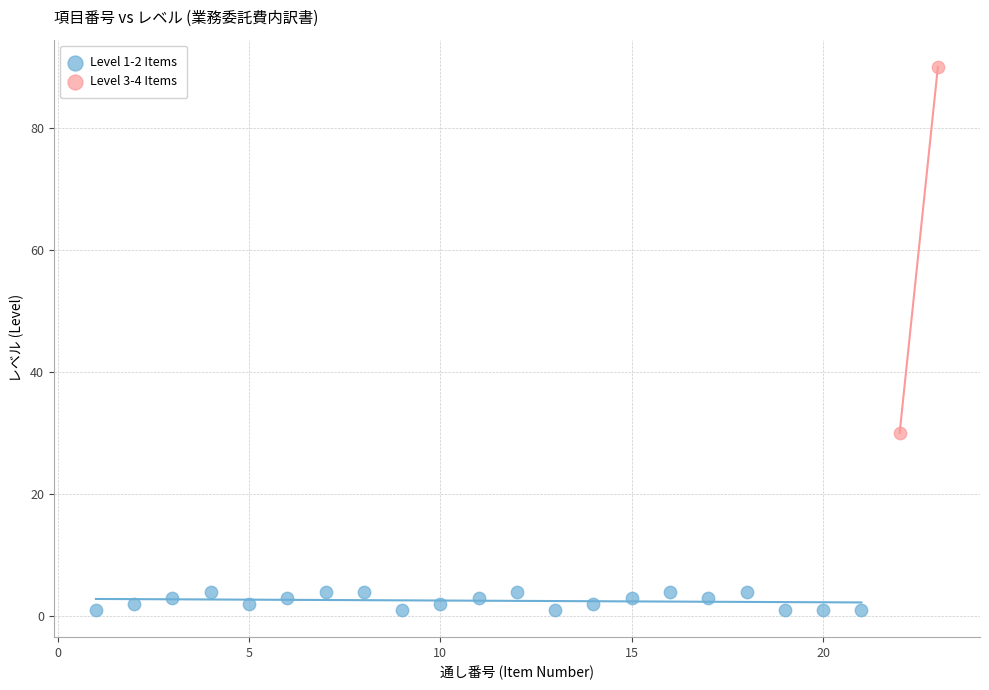

Which series reaches the minimum Y coordinate?

Level 1-2 Items